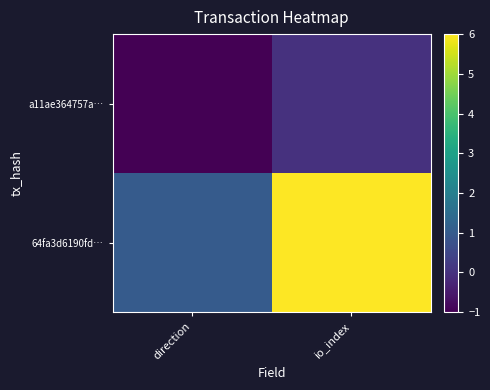

At which category is the sum across all series the highest?

io_index